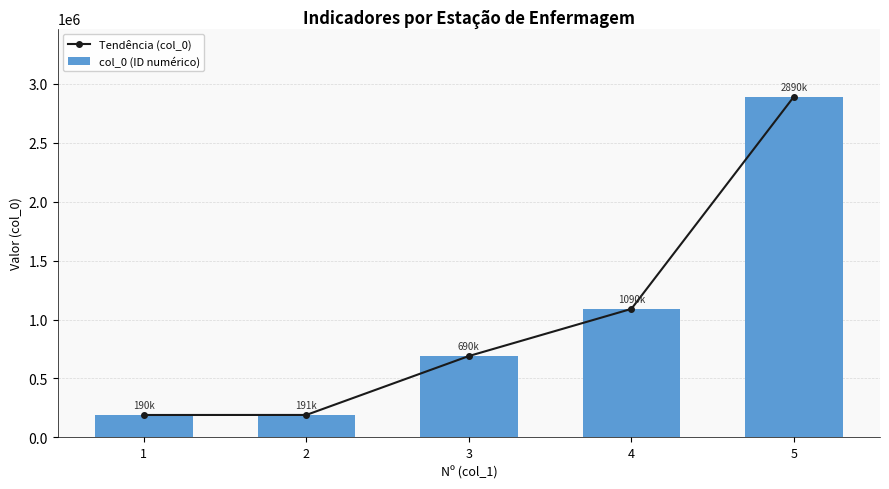

The Tendência (col_0) series shows 342854 at 3. True or false?

False